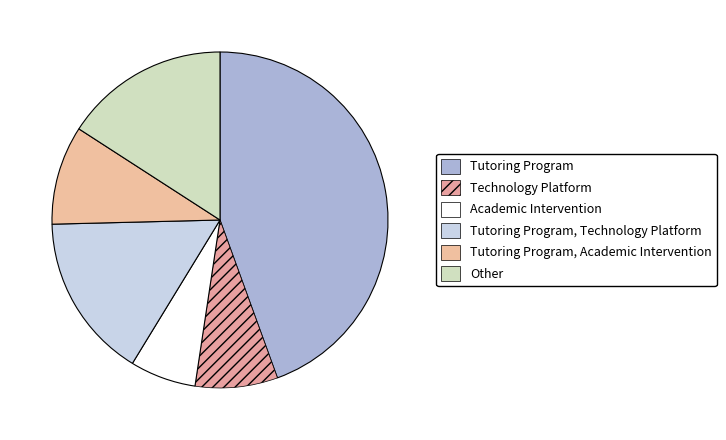

Does any single category account for the majority?

No